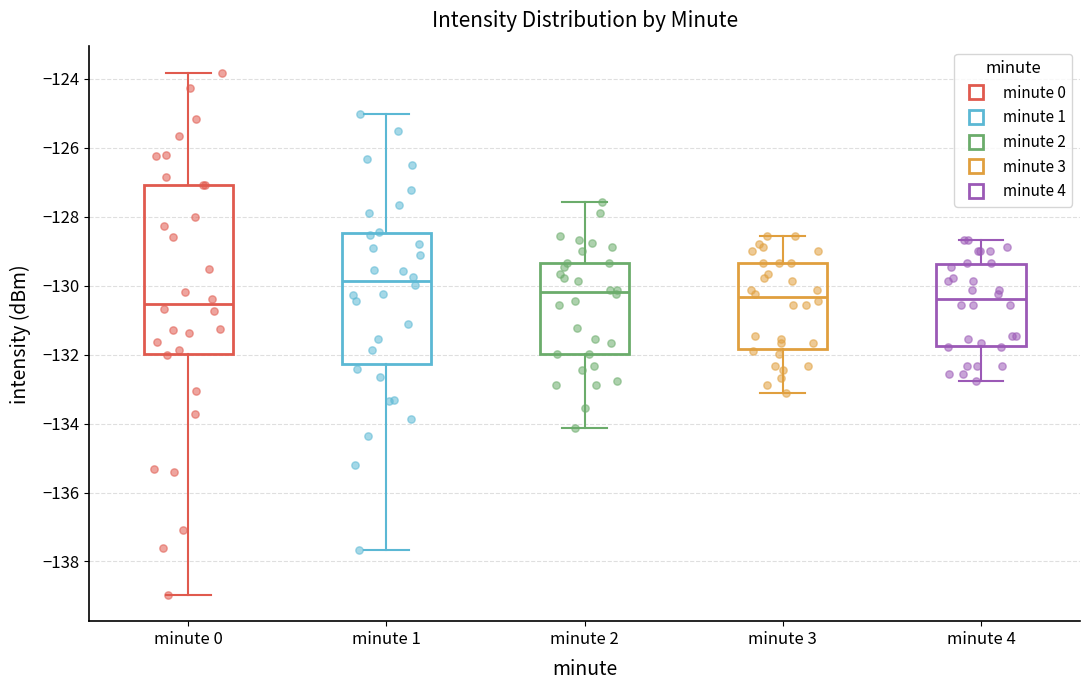

Reading left to right, transcribe this box plot: for each box, give where its median line is, the range the box spans, and where its two whiskers end, as read against the y-axis. The values are not printed on the chart, so give them approximately, as read against the axis.

minute 0: median -130.6, box -132.0 to -127.0, whiskers -139.0 to -123.8
minute 1: median -129.8, box -132.2 to -128.4, whiskers -137.6 to -125.0
minute 2: median -130.2, box -132.0 to -129.4, whiskers -134.2 to -127.6
minute 3: median -130.4, box -131.8 to -129.4, whiskers -133.2 to -128.6
minute 4: median -130.4, box -131.8 to -129.4, whiskers -132.8 to -128.6